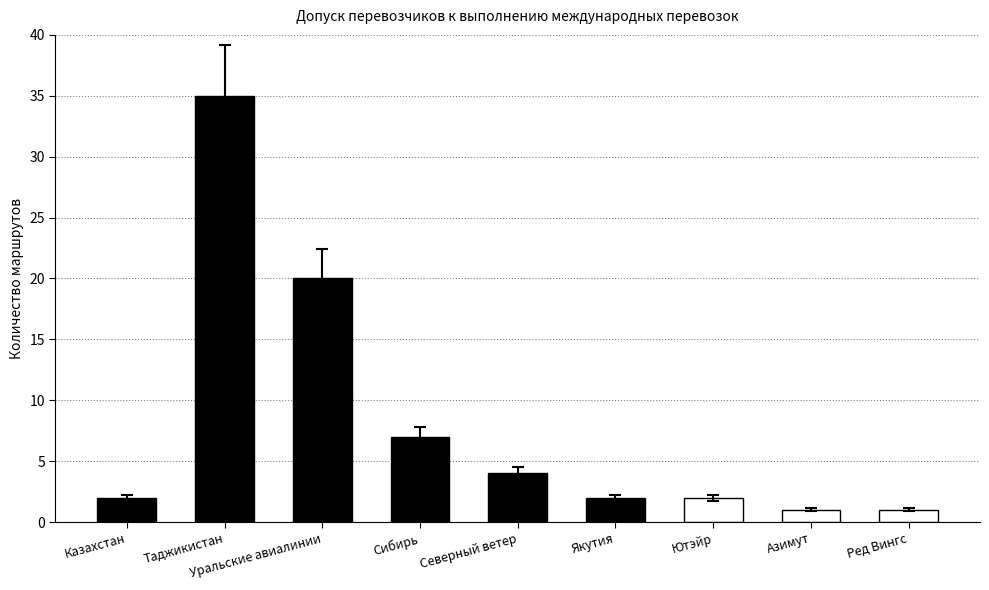

What is the label of the 1st bar from the left?

Казахстан